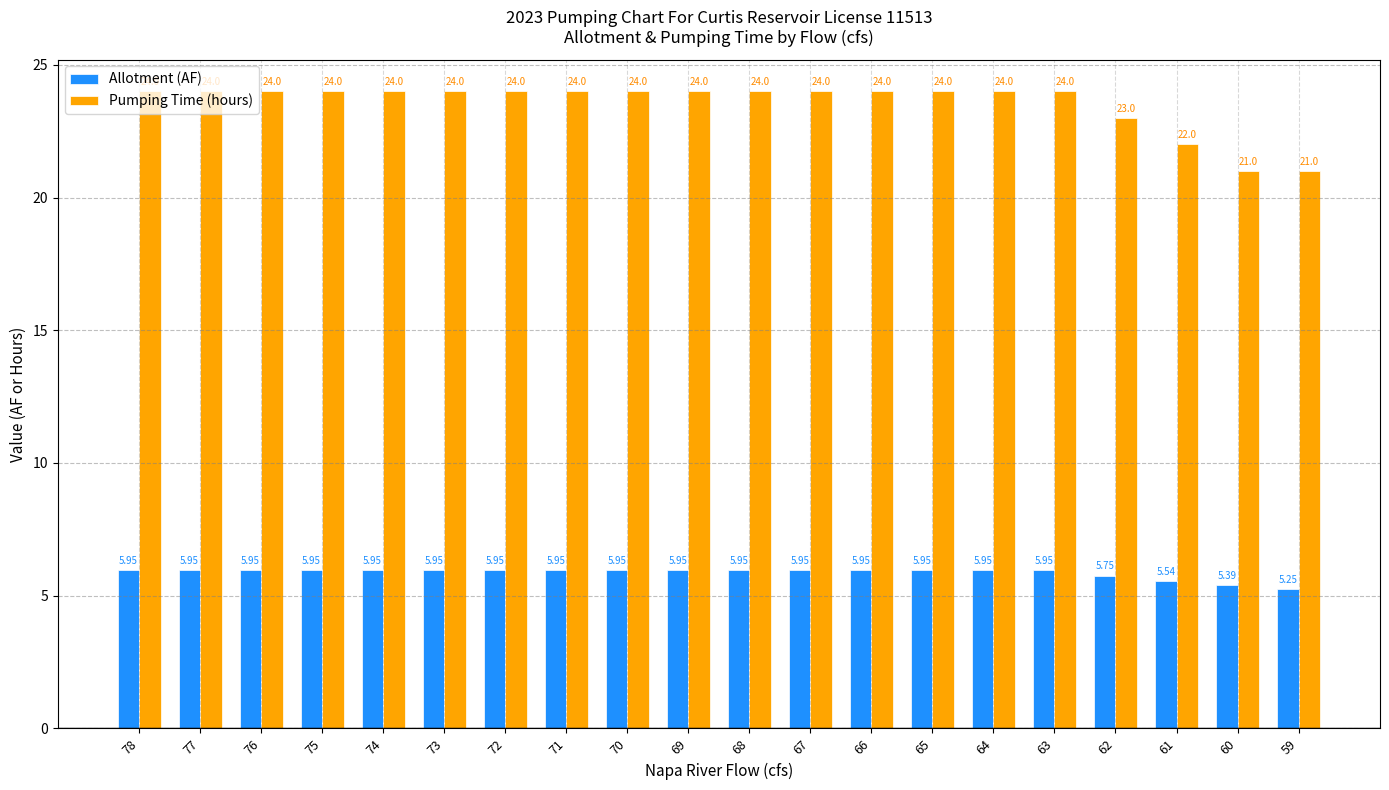

What is the lowest value of the Pumping Time (hours) series?

21.0